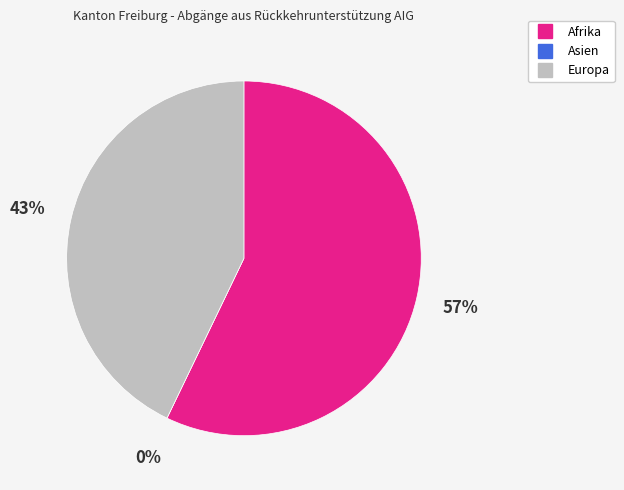

What is the total percentage of Afrika and Europa?

100.0%